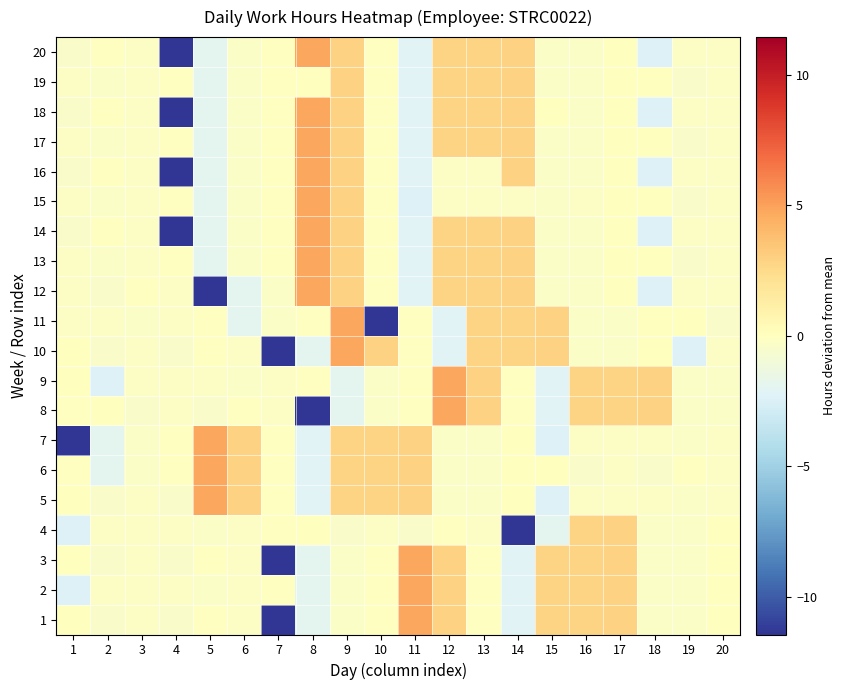

Which has a higher value, 6 or 16?

16